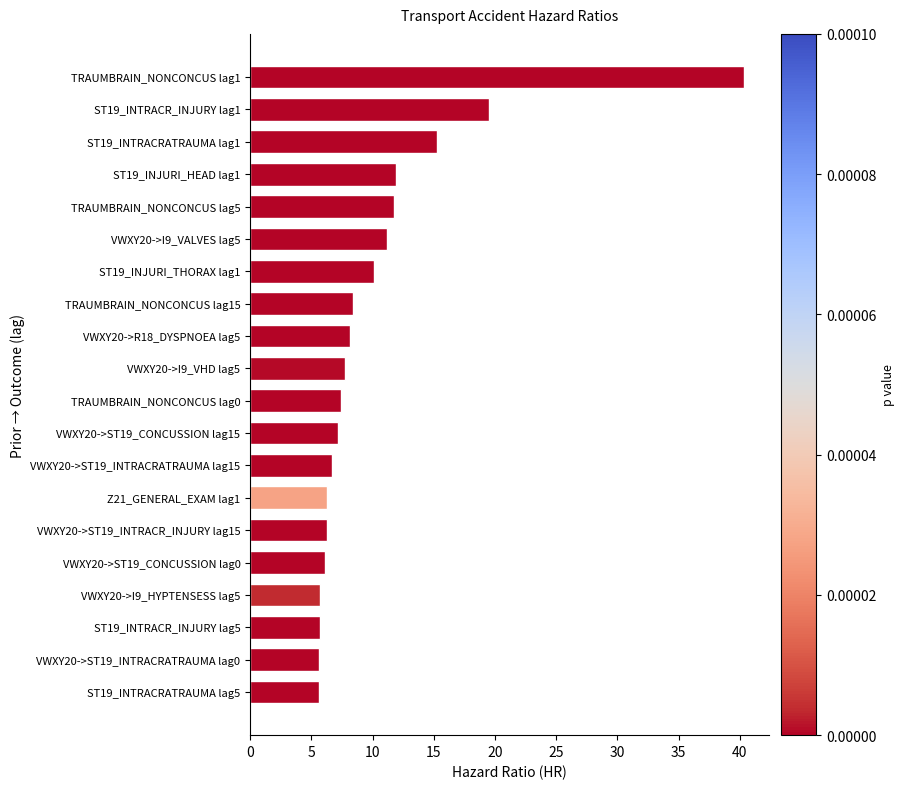

What is the maximum value shown in the chart?

40.4